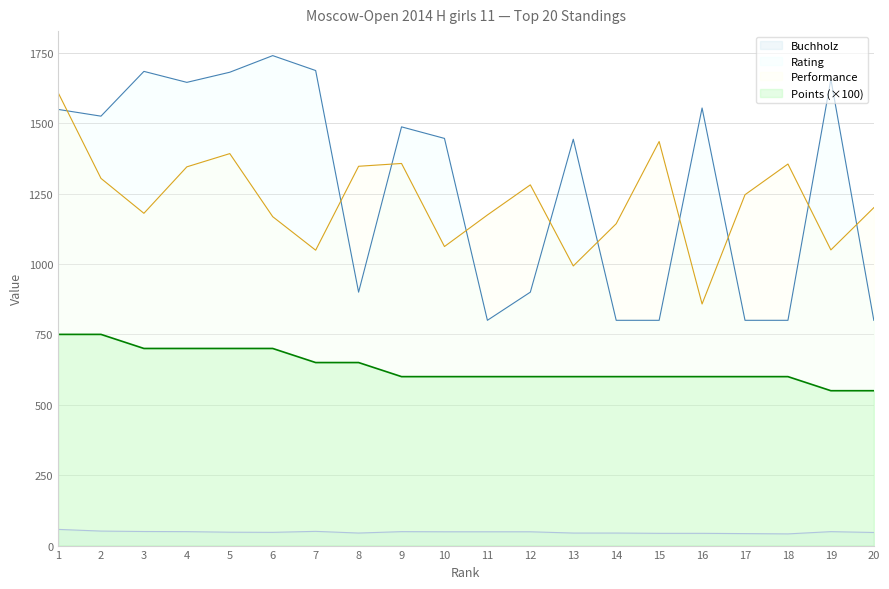

At 16, list the series in order from largest to smallest.

Rating, Performance, Points (×100), Buchholz